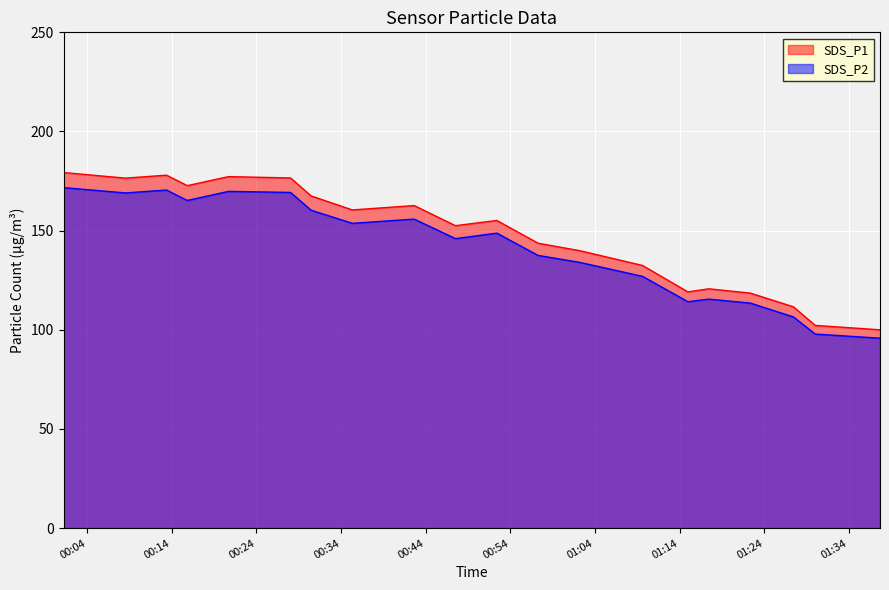

What is the difference between the maximum and minimum values in the SDS_P2 series?

75.9